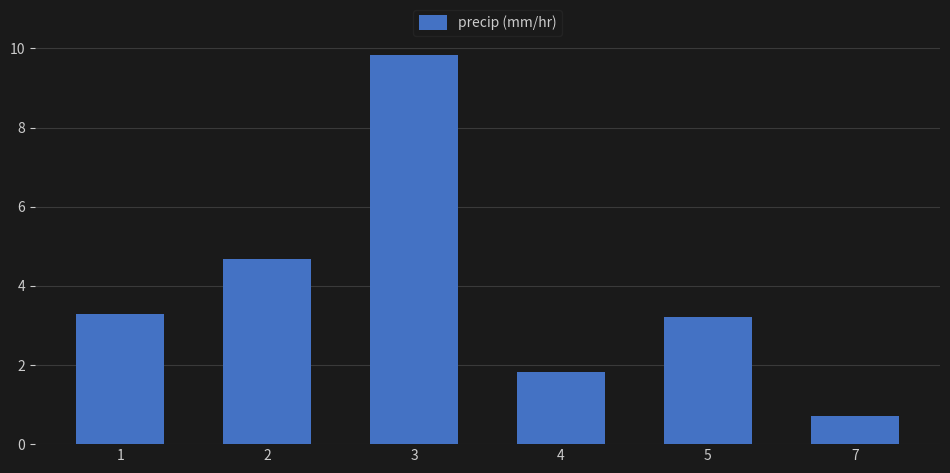

Is it true that the value at 1 is 5.3?

False